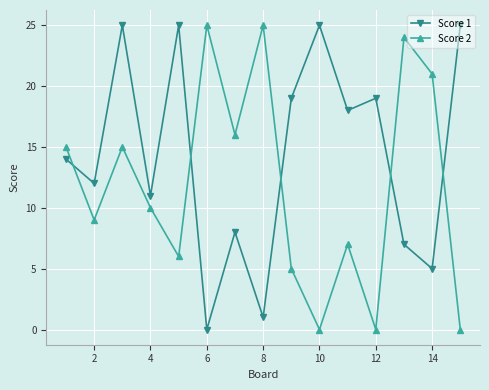

Which series has the largest total across all categories?

Score 1